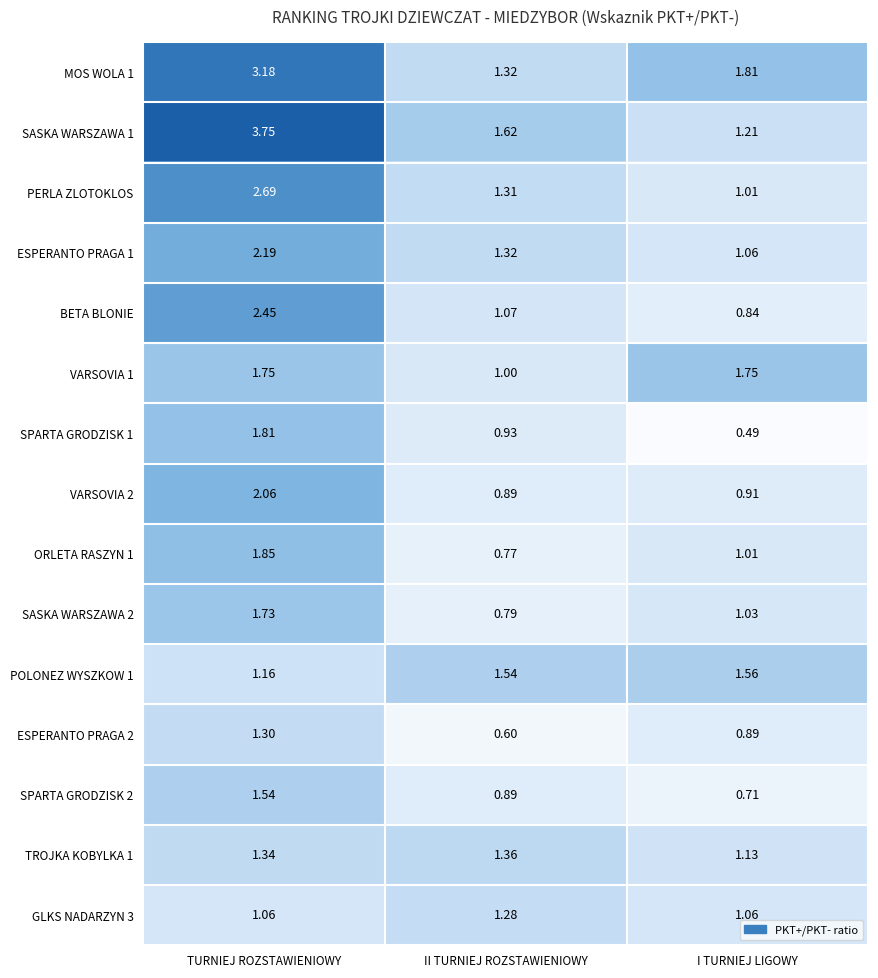

What is the spread (max minus min) of values at TURNIEJ ROZSTAWIENIOWY?

2.7